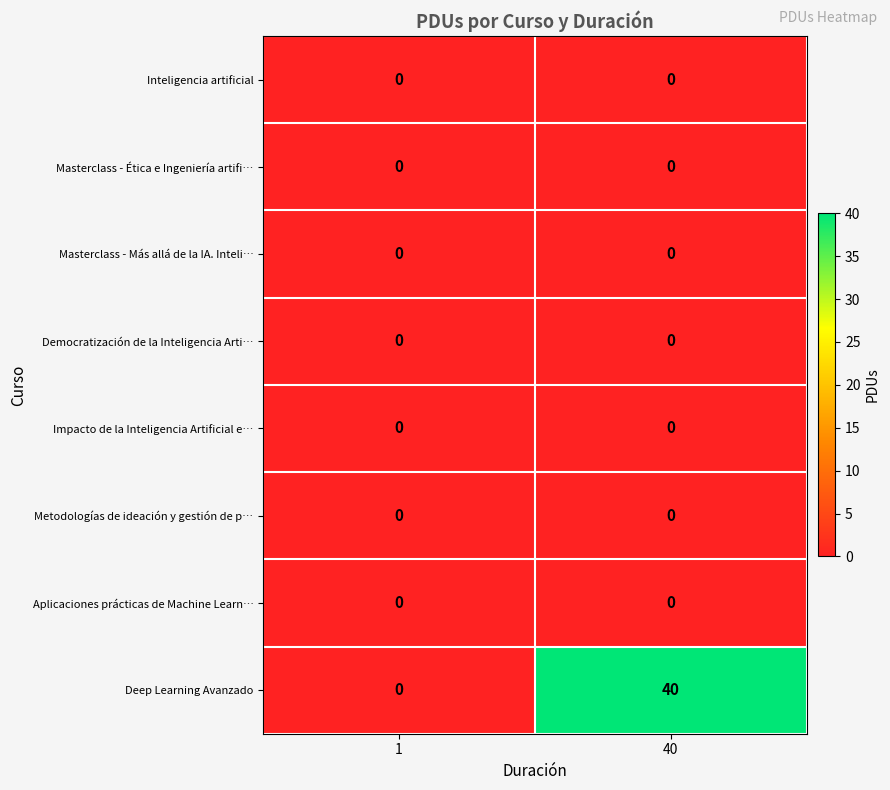

Reading left to right, extract all data points from this chart.

Inteligencia artificial: 0	0
Masterclass - Ética e Ingeniería artifi…: 0	0
Masterclass - Más allá de la IA. Inteli…: 0	0
Democratización de la Inteligencia Arti…: 0	0
Impacto de la Inteligencia Artificial e…: 0	0
Metodologías de ideación y gestión de p…: 0	0
Aplicaciones prácticas de Machine Learn…: 0	0
Deep Learning Avanzado: 0	40